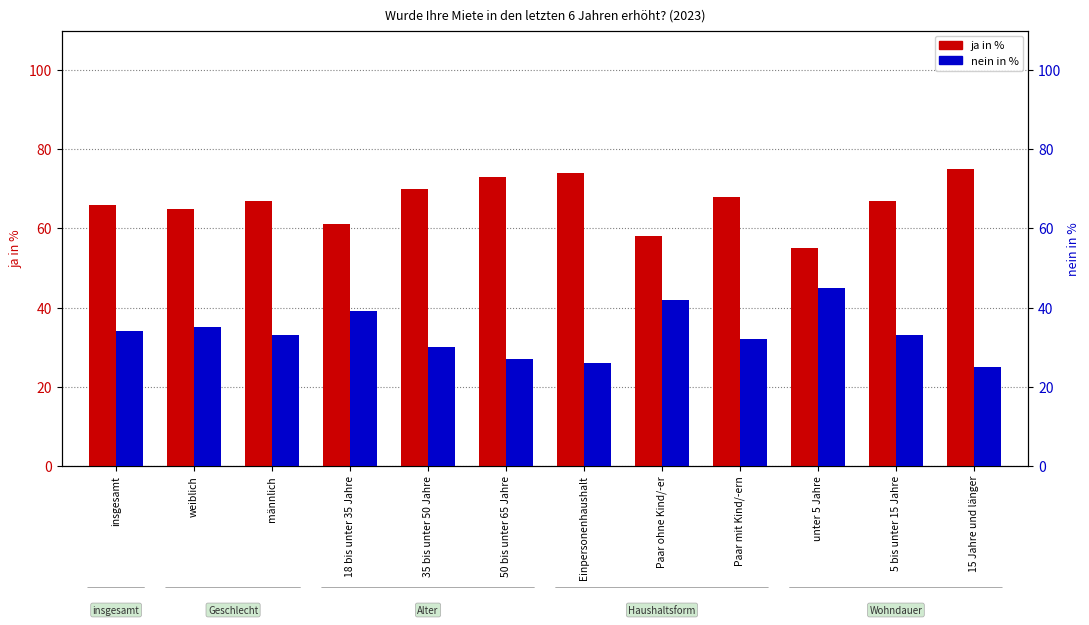

The nein in % series shows 30 at 35 bis unter 50 Jahre. True or false?

True